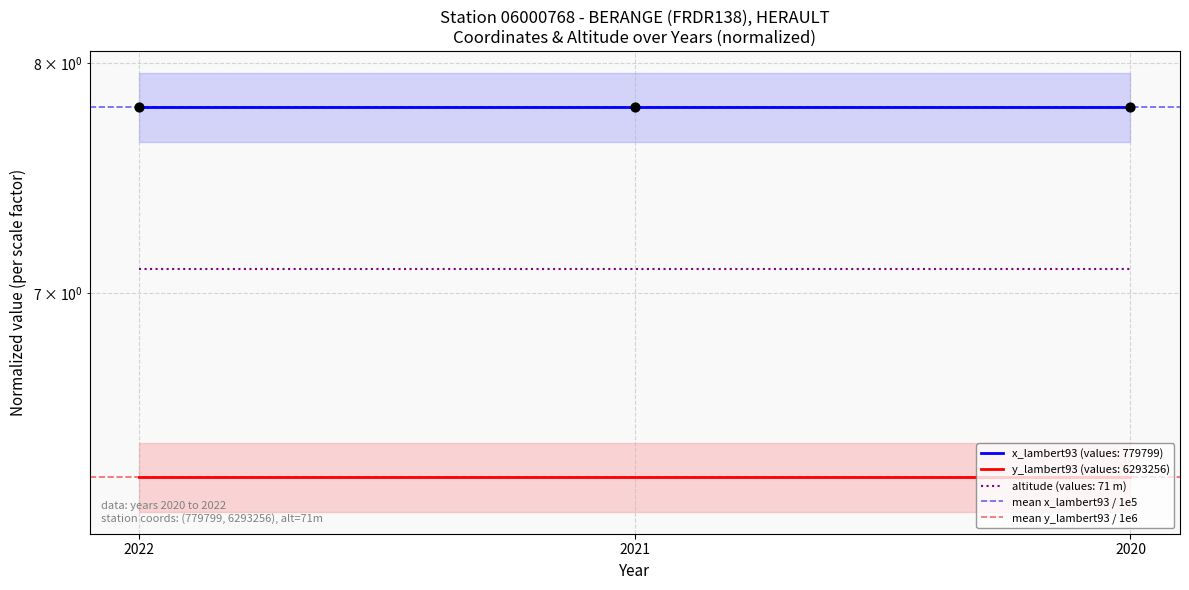

Which series reaches the minimum Y coordinate?

mean y_lambert93 / 1e6